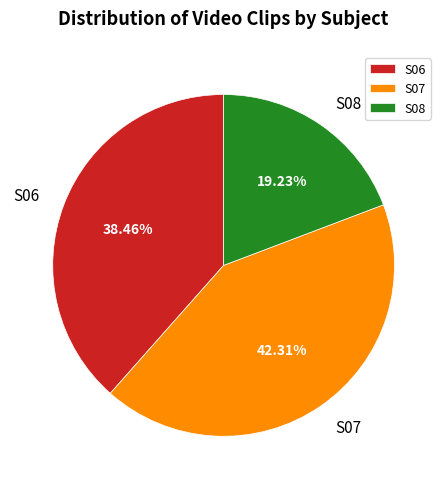

What percentage is the S07 slice, to the nearest percent?

42%